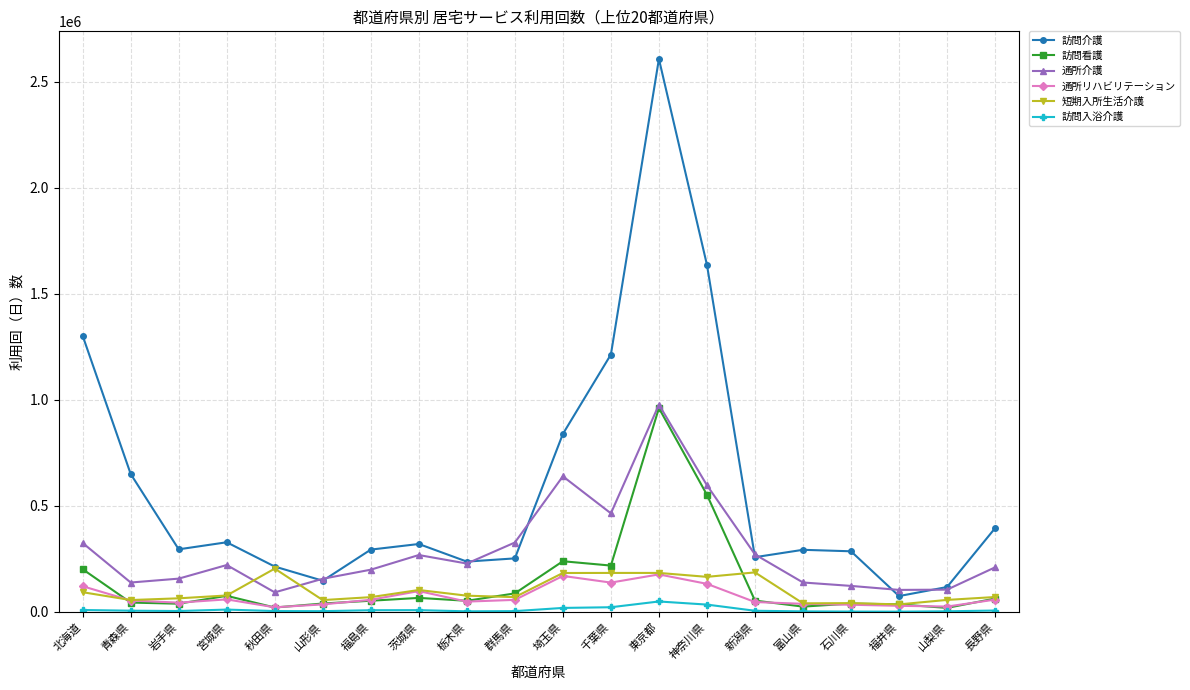

Is the value of 通所リハビリテーション at 山形県 greater than the value of 訪問入浴介護 at 石川県?

Yes